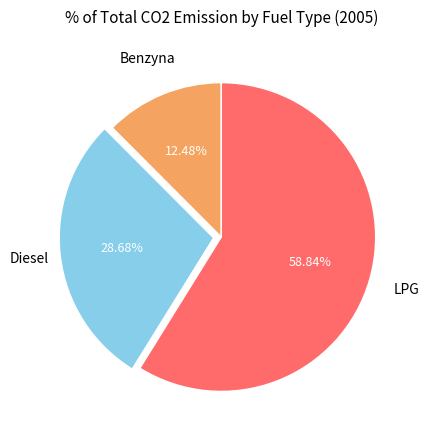

Do Benzyna and Diesel together represent more than half of the pie?

No